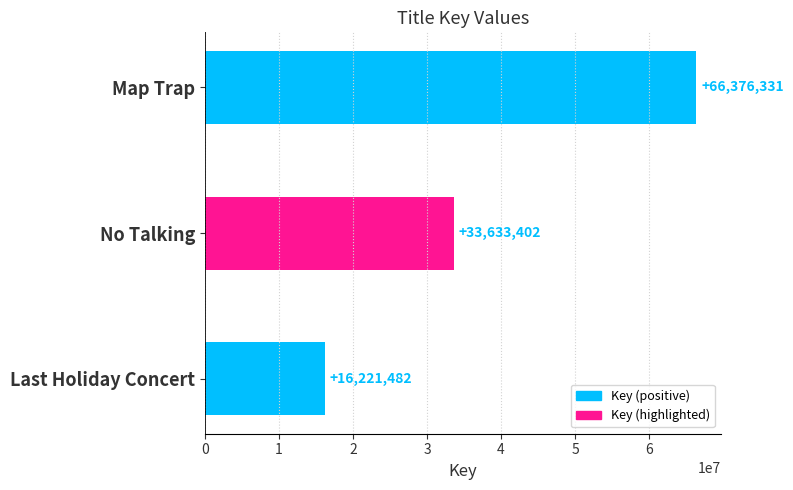

What is the average value?

38743738